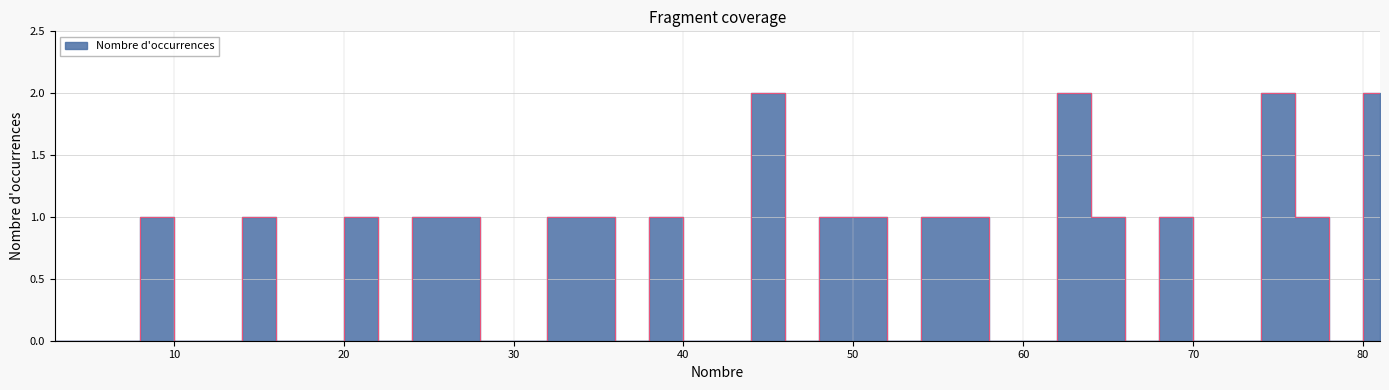

List the labels in order of value, largest first.

45, 63, 75, 81, 9, 15, 21, 25, 27, 33, 35, 39, 49, 51, 55, 57, 65, 69, 77, 3, 5, 7, 11, 13, 17, 19, 23, 29, 31, 37, 41, 43, 47, 53, 59, 61, 67, 71, 73, 79